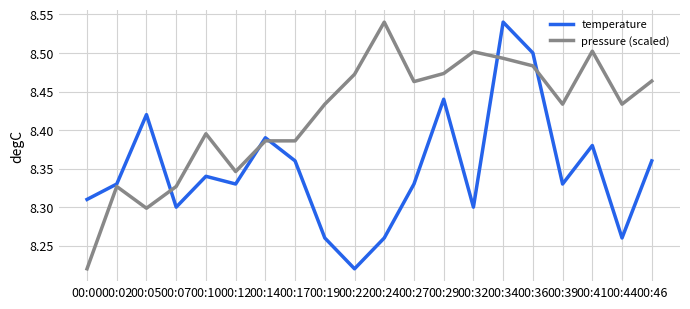

Does the chart display data point markers on the line(s)?

No